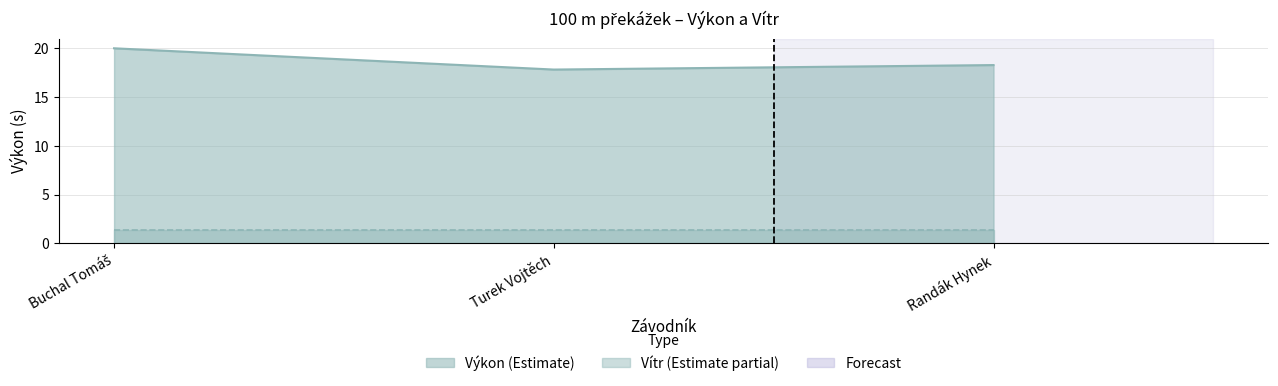

Is it true that the value at Buchal Tomáš is 20.0?

True